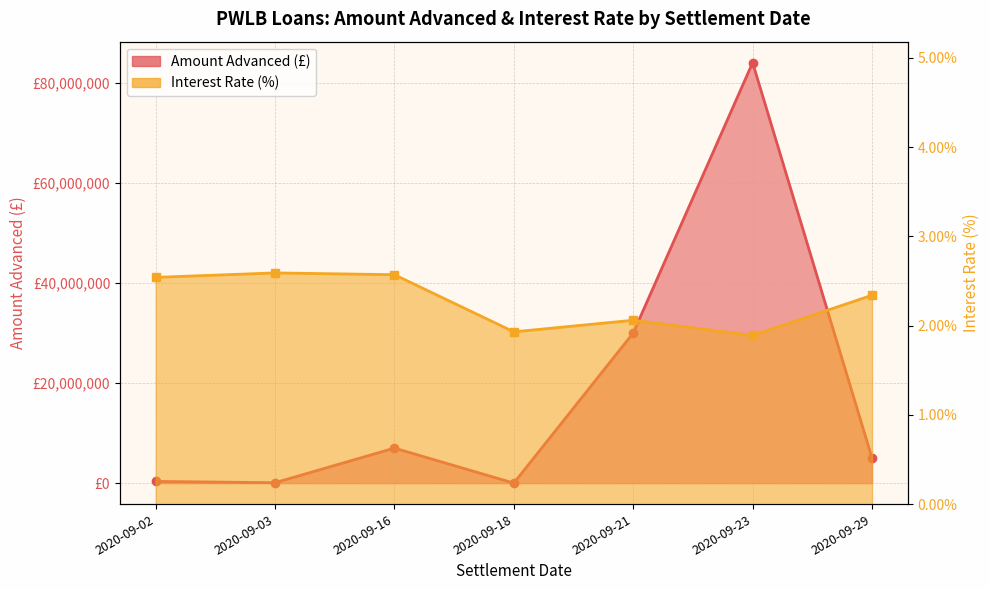

Between 2020-09-29 and 2020-09-02, which is larger?

2020-09-29